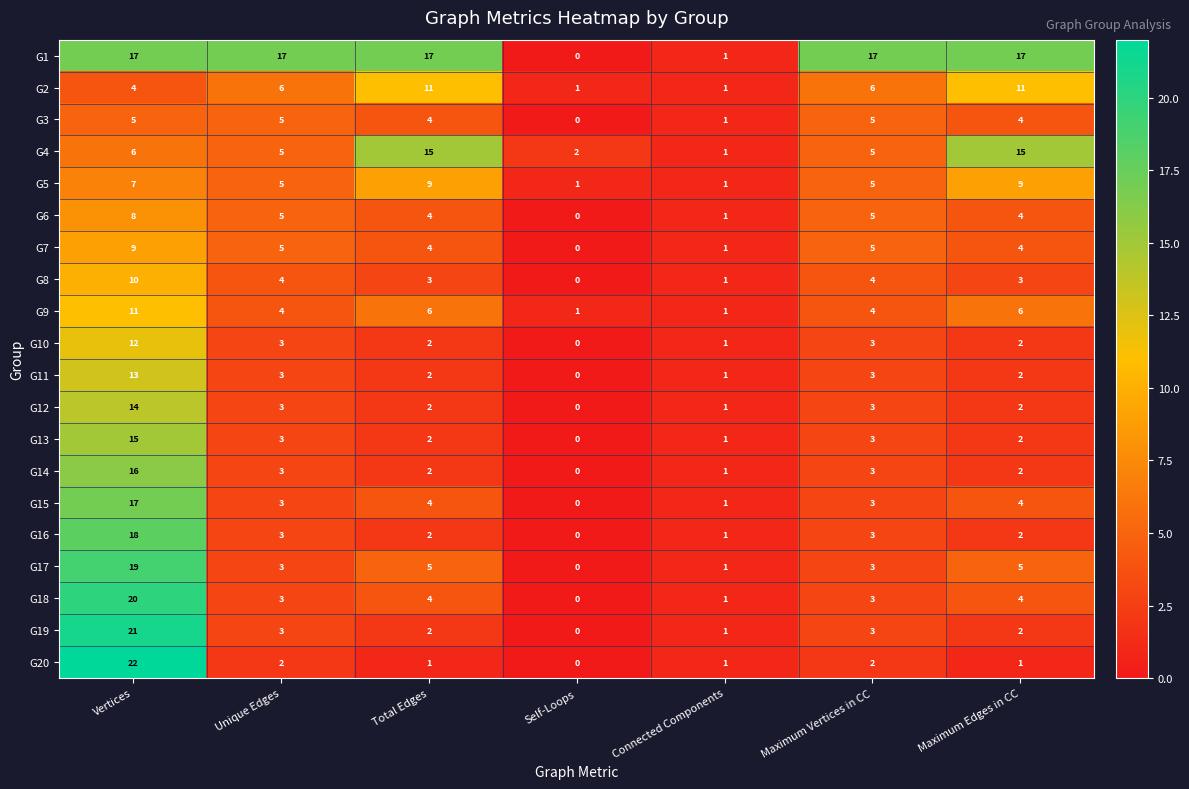

What is the difference between the highest and lowest values at Maximum Edges in CC?

16